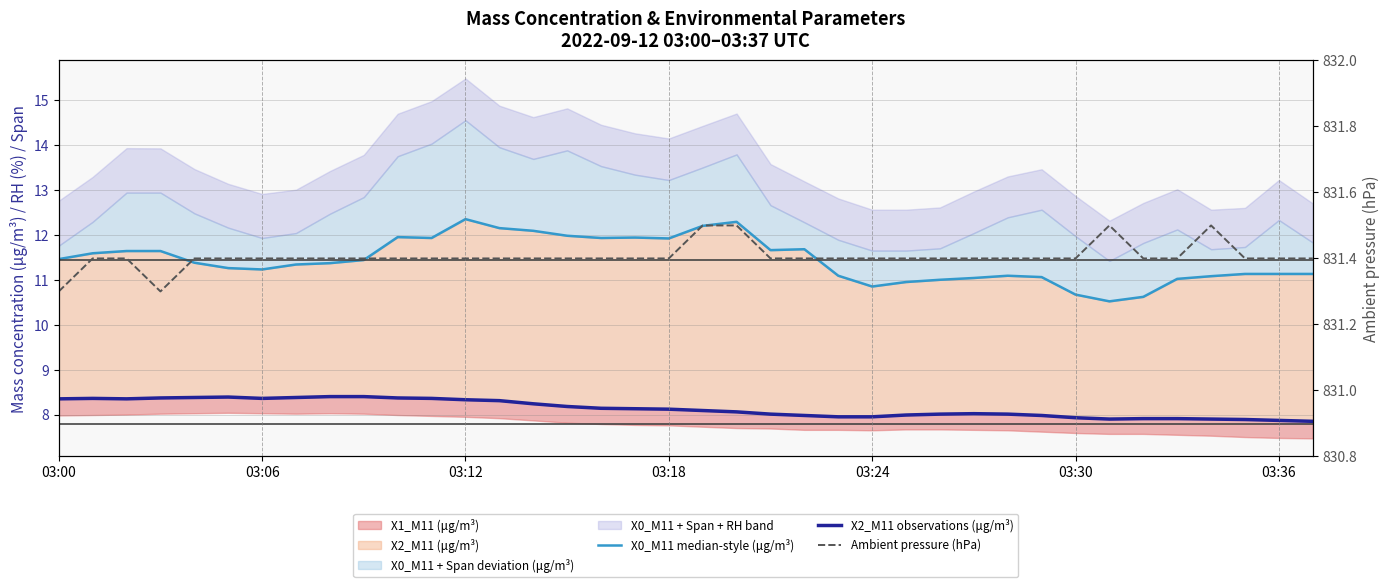

The X0_M11 median-style (μg/m³) series shows 7.4 at 13. True or false?

False